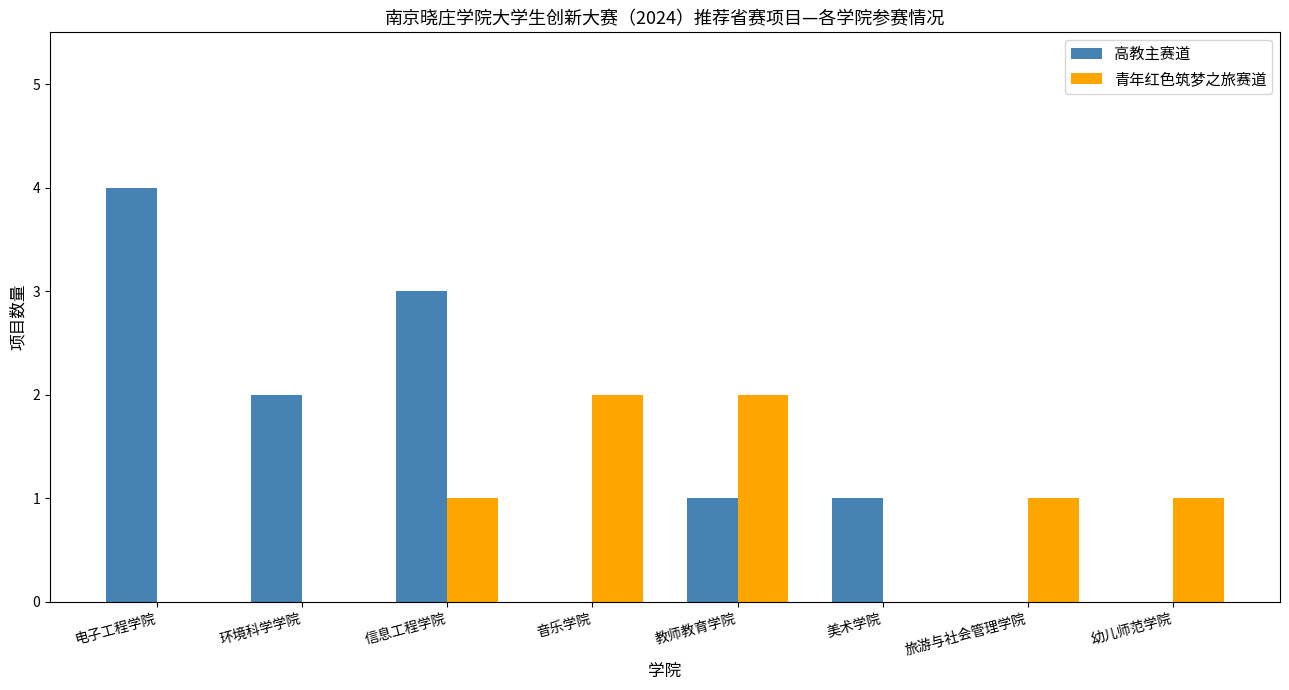

How many distinct data groups are displayed?

2